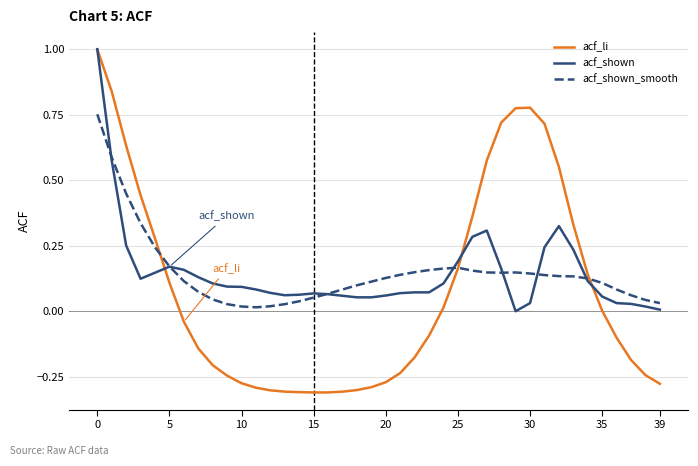

What is the greatest value displayed?

1.0